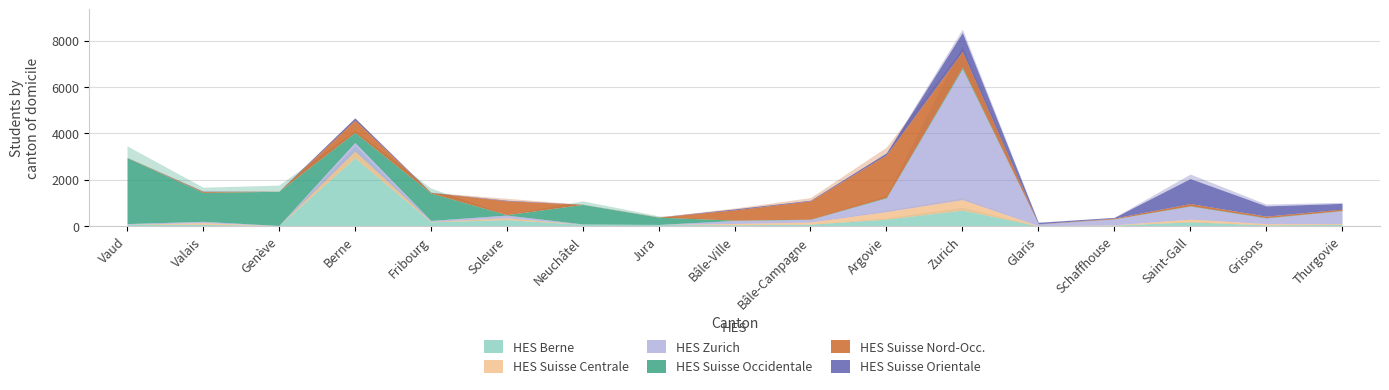

How many distinct data groups are displayed?

6